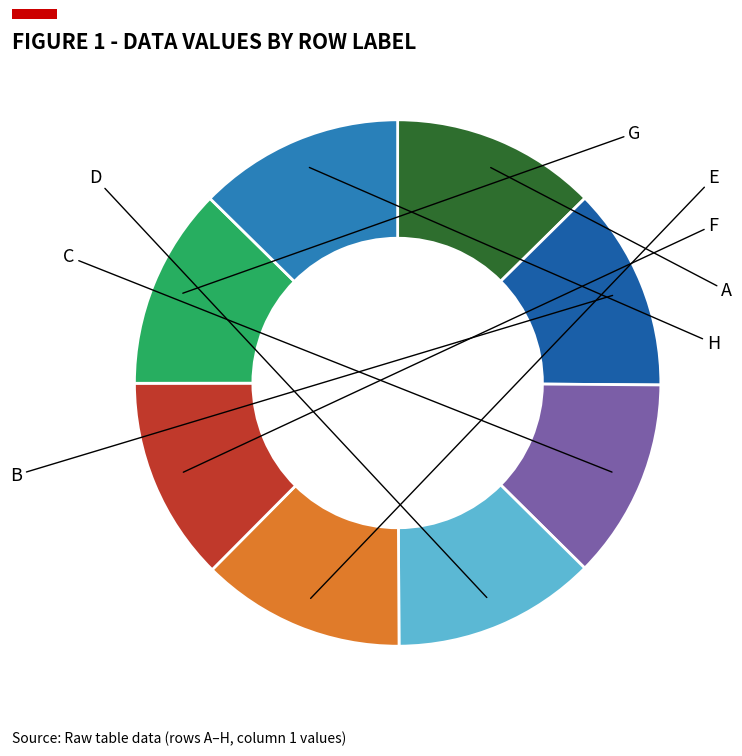

To the nearest percent, what percentage of the pie is H?

13%